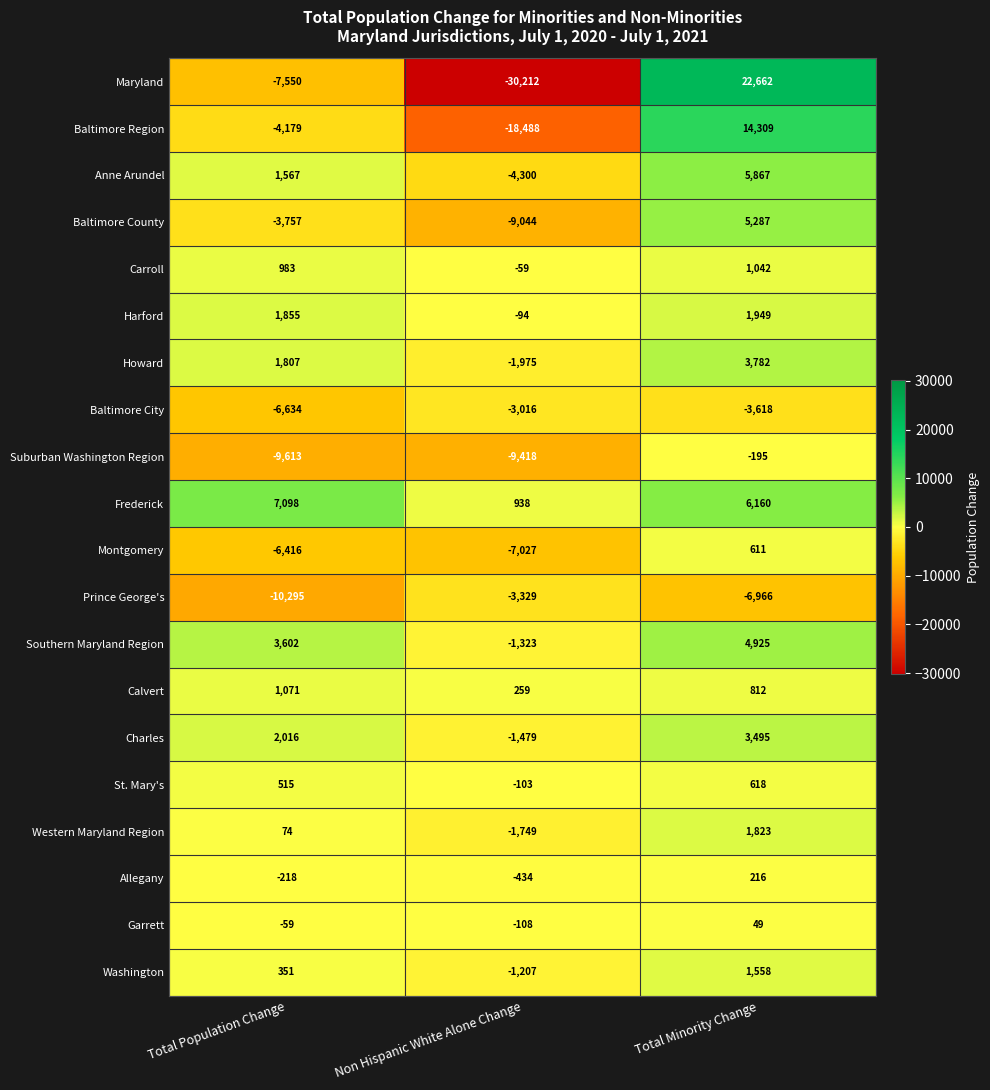

What is the spread (max minus min) of values at Non Hispanic White Alone Change?

31150